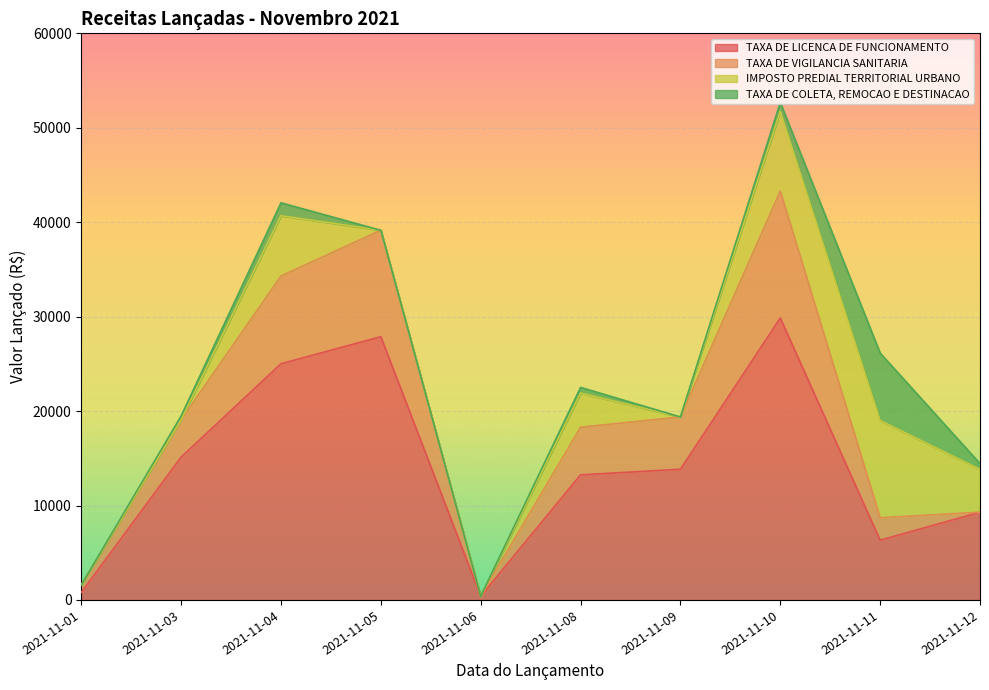

What is the value of the TAXA DE LICENCA DE FUNCIONAMENTO point at the 8th from the left?

29853.6